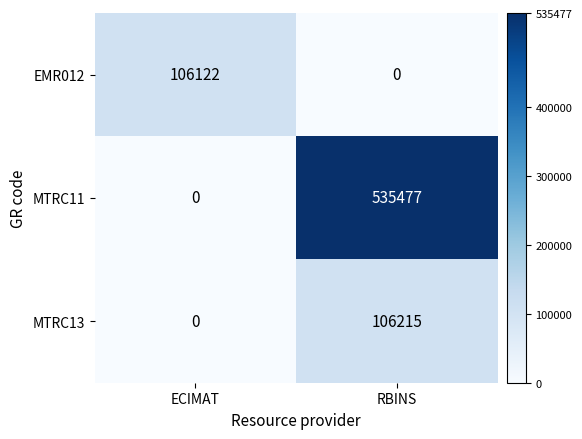

At which label is MTRC11 closest to 267738?

ECIMAT